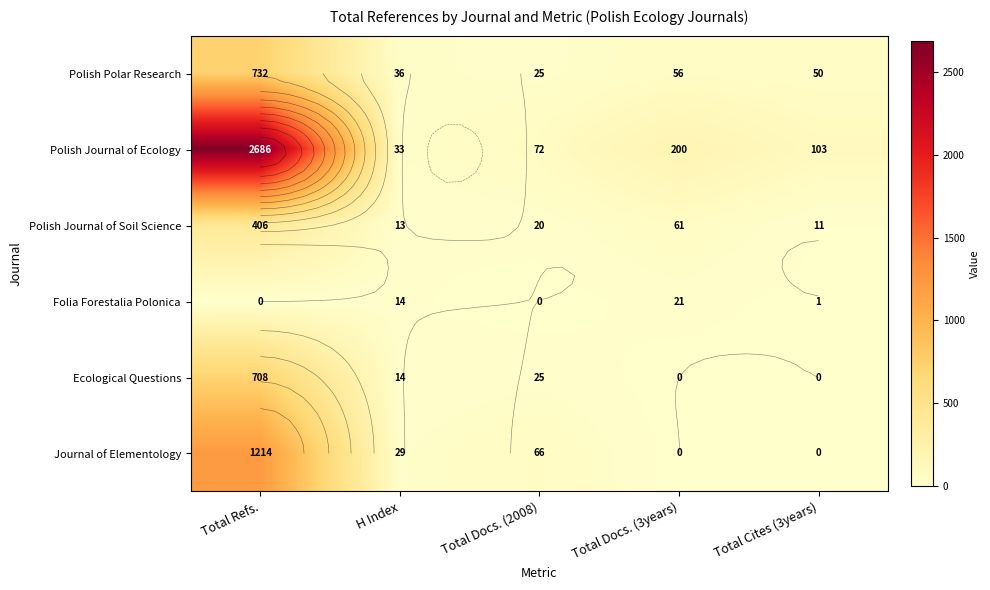

True or false: Ecological Questions has a value of 3 at H Index.

False